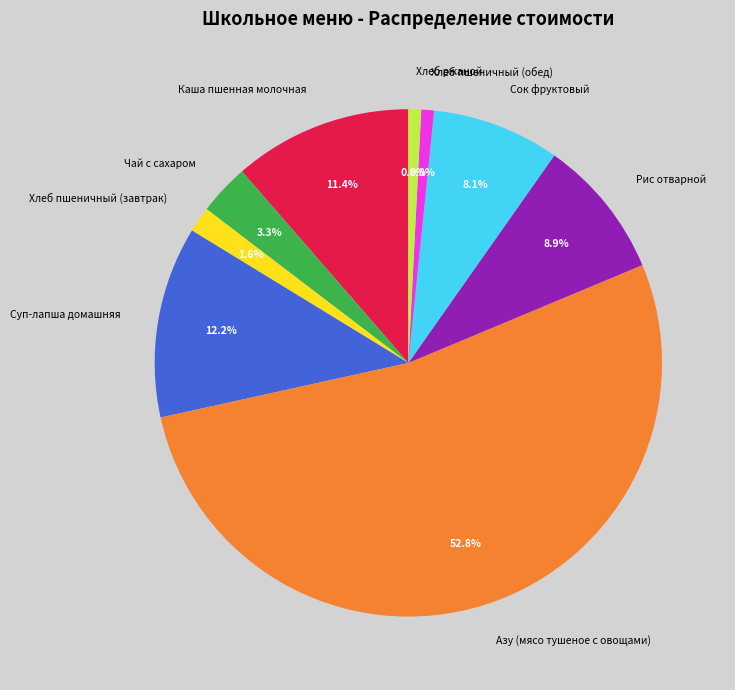

Does Хлеб пшеничный (обед) account for over 50% of the chart?

No